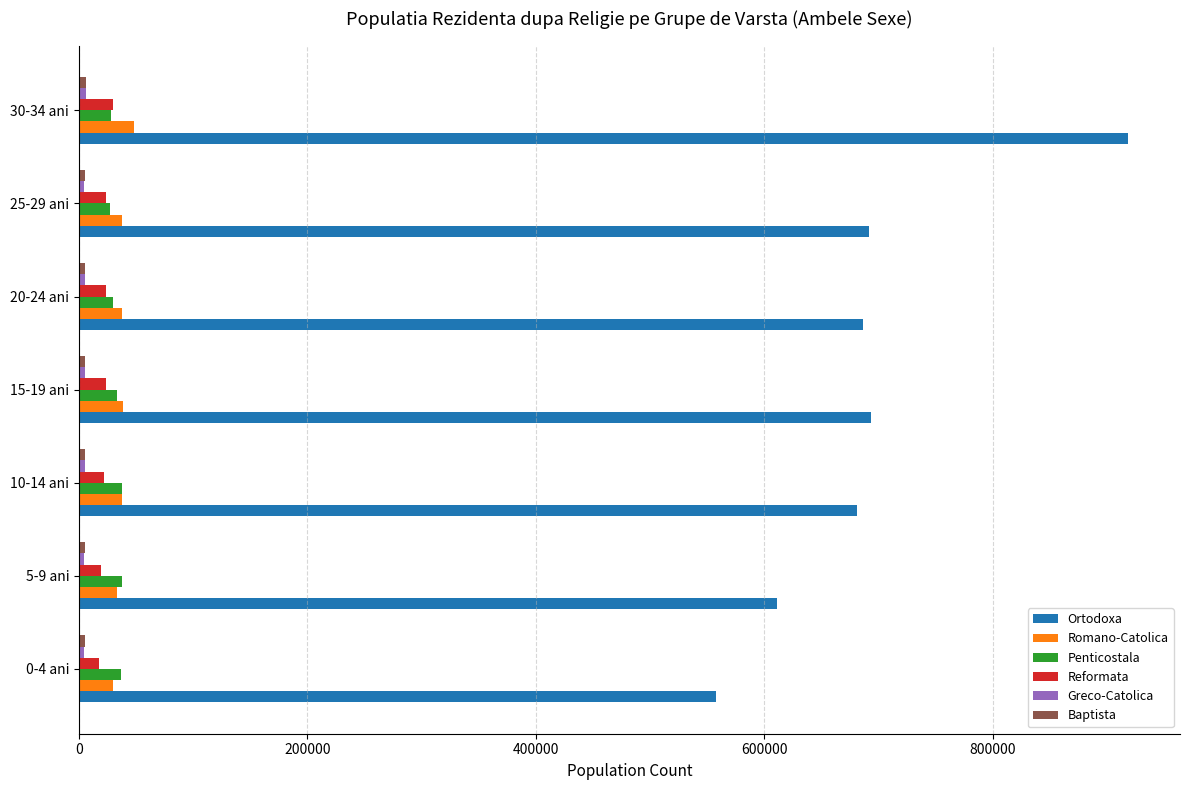

The value of Romano-Catolica at 30-34 ani is 48540. True or false?

True